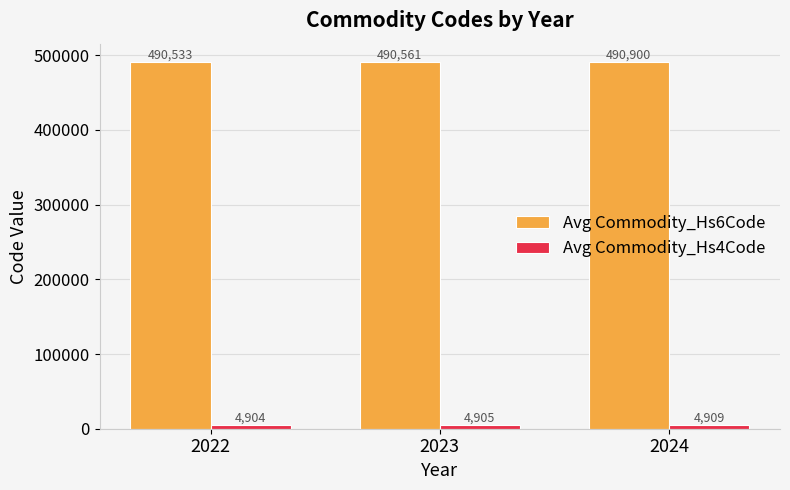

The value of Avg Commodity_Hs6Code at 2023 is 296398. True or false?

False